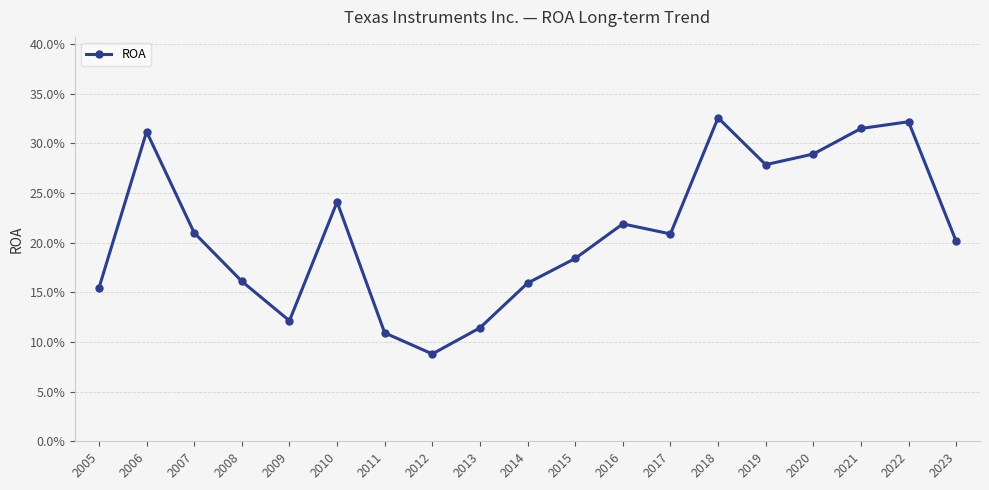

Which has a higher value, 2023 or 2016?

2016